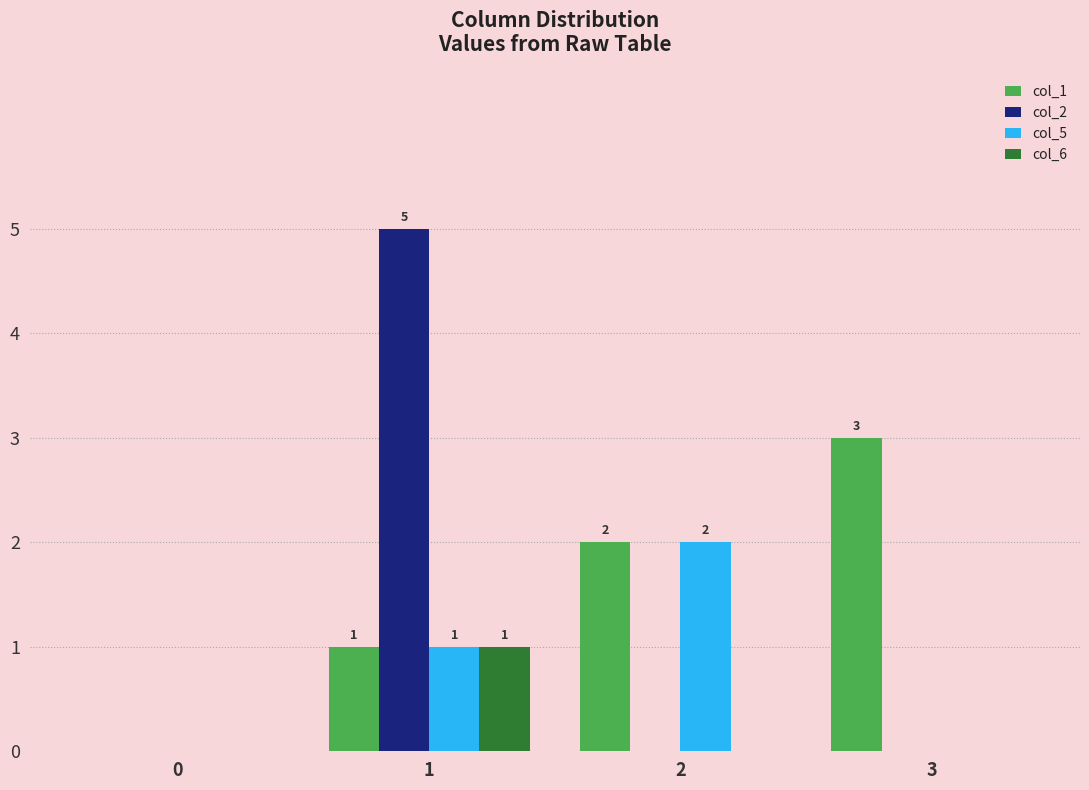

Count the number of data series in this chart.

4